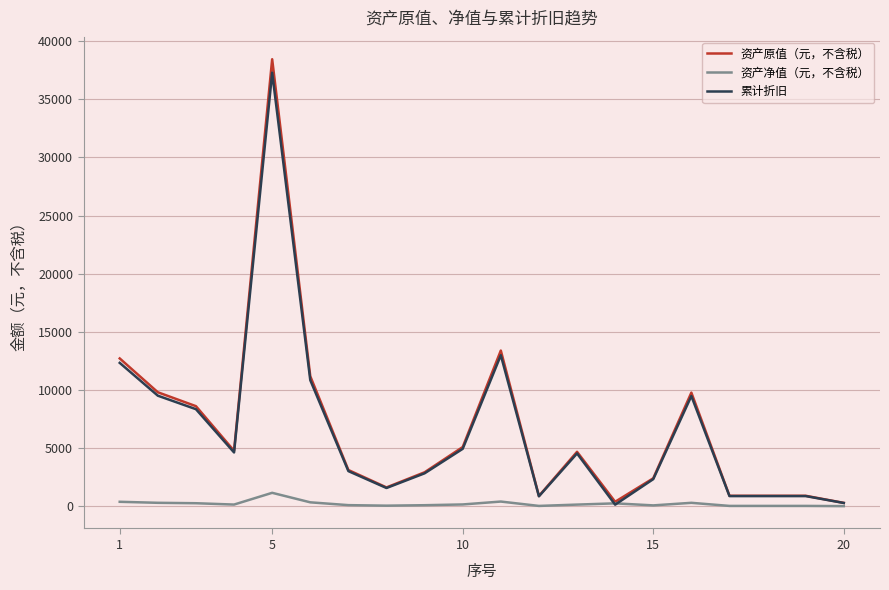

What is the highest value of the 资产净值（元，不含税） series?

1153.3